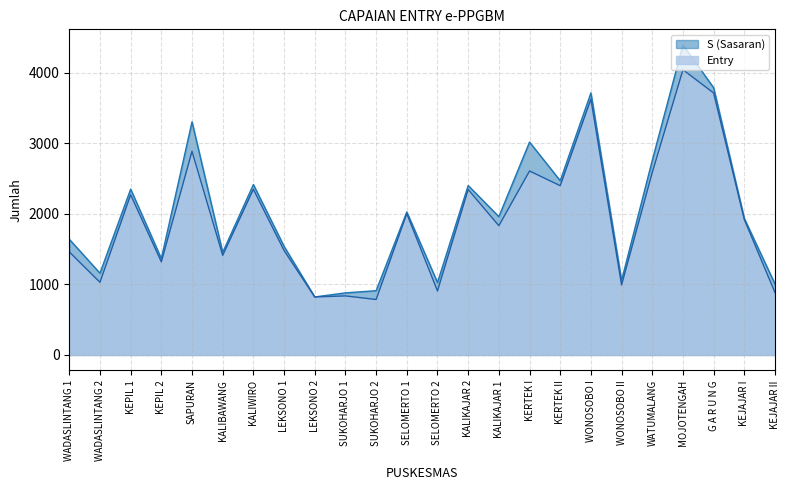

Rank the series at KEJAJAR I from highest to lowest value.

S (Sasaran), Entry